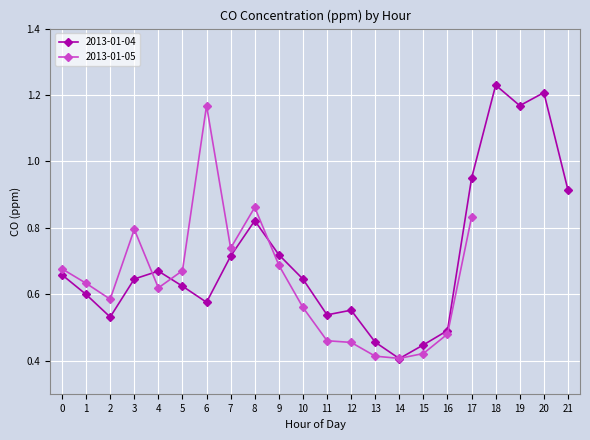

Where is the data nearest to the value 0?

14